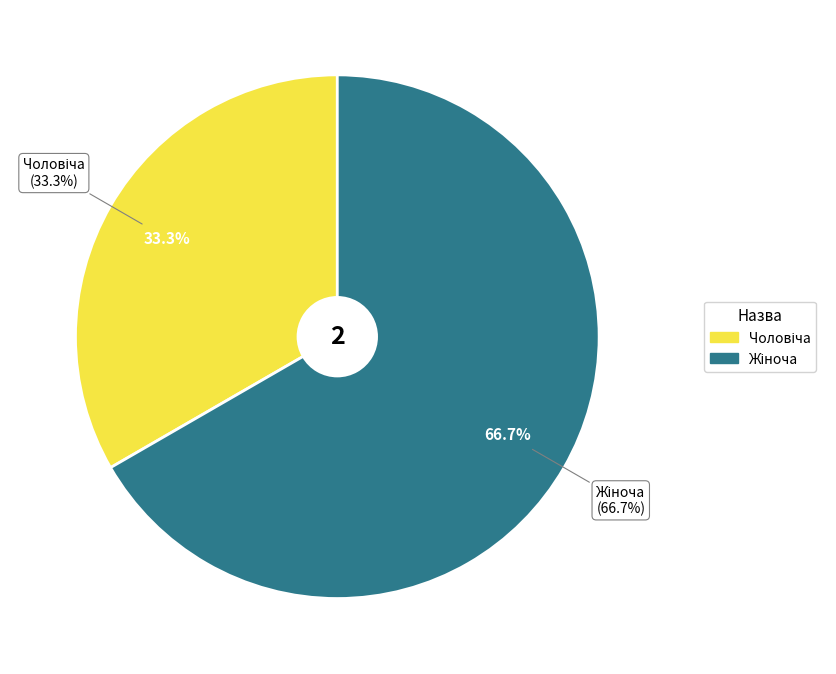

How many slices are in this pie chart?

2